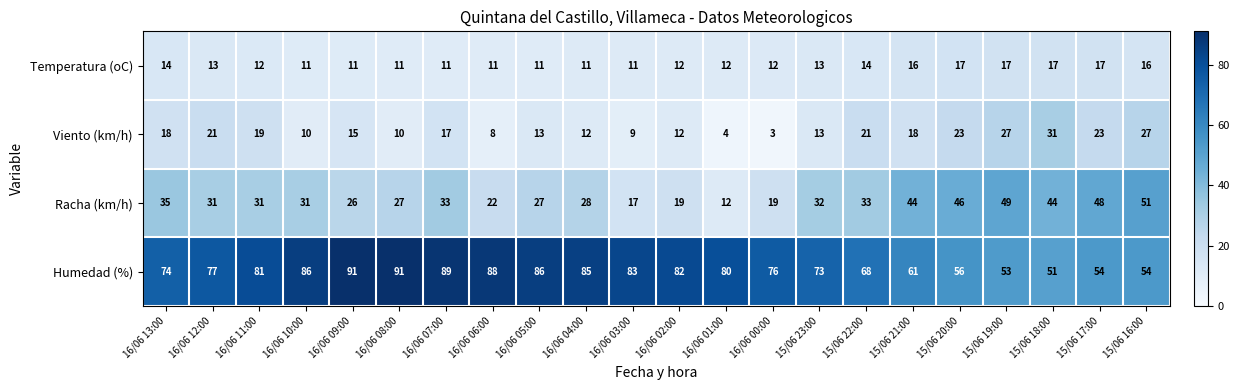

How many series are shown in this chart?

4